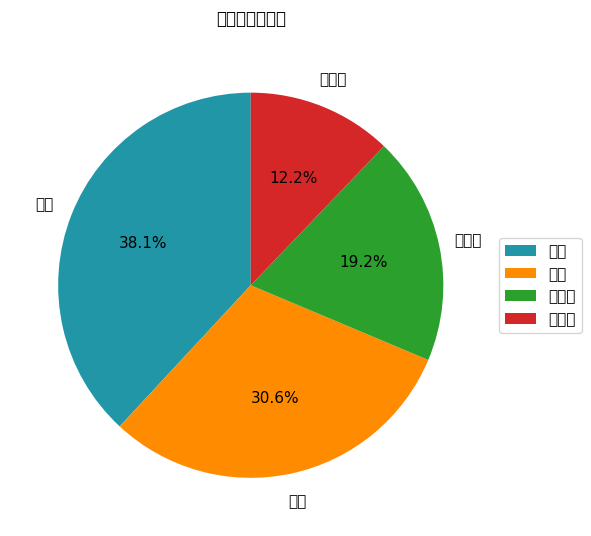

Count the number of slices in the pie.

4